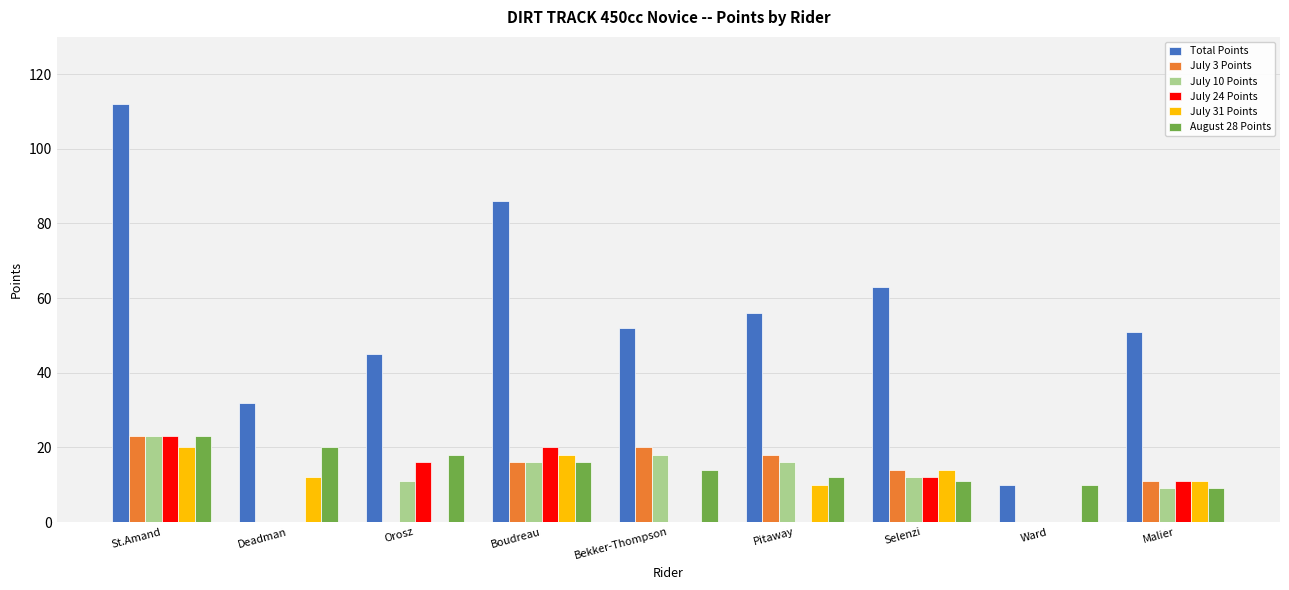

Which series has the widest spread of values?

Total Points